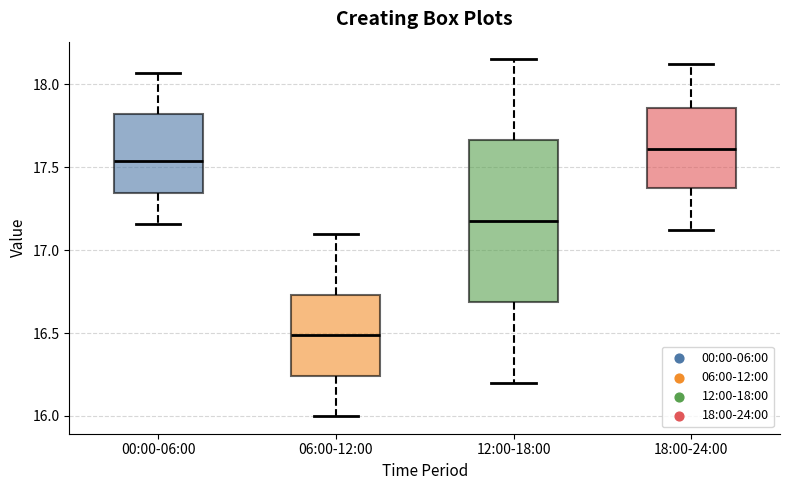

Reading left to right, read every box against the y-axis: the position of its median line, the range the box covers, and the ends of its whiskers. The values are not printed on the chart, so give them approximately, as read against the axis.

00:00-06:00: median 17.55, box 17.35 to 17.80, whiskers 17.15 to 18.05
06:00-12:00: median 16.50, box 16.25 to 16.75, whiskers 16.00 to 17.10
12:00-18:00: median 17.20, box 16.70 to 17.65, whiskers 16.20 to 18.15
18:00-24:00: median 17.60, box 17.35 to 17.85, whiskers 17.10 to 18.10